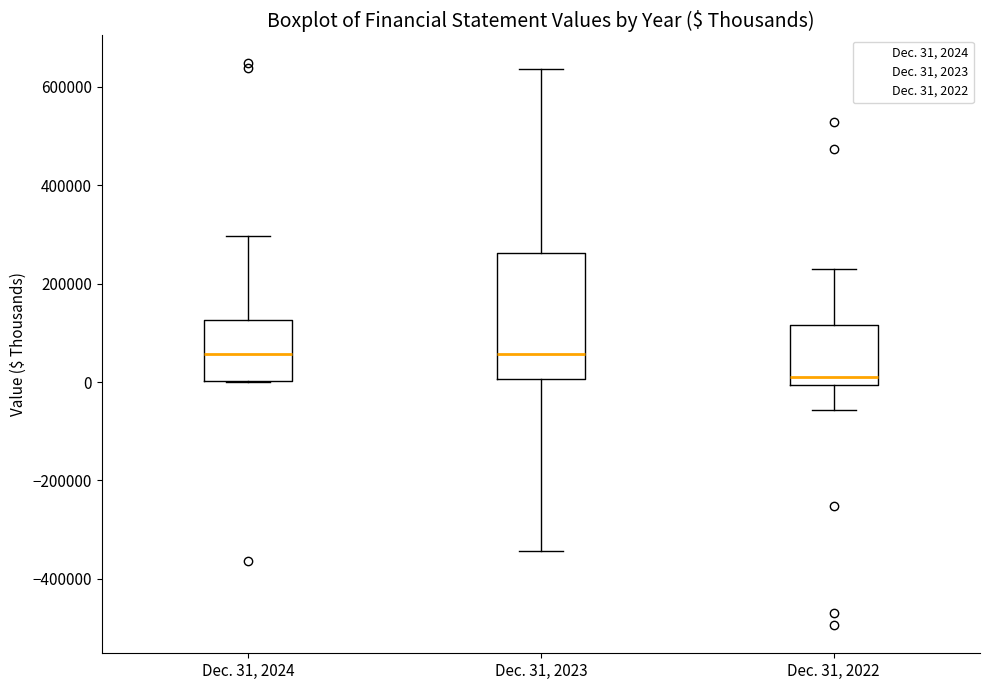

Which box has the lowest median line?

Dec. 31, 2022